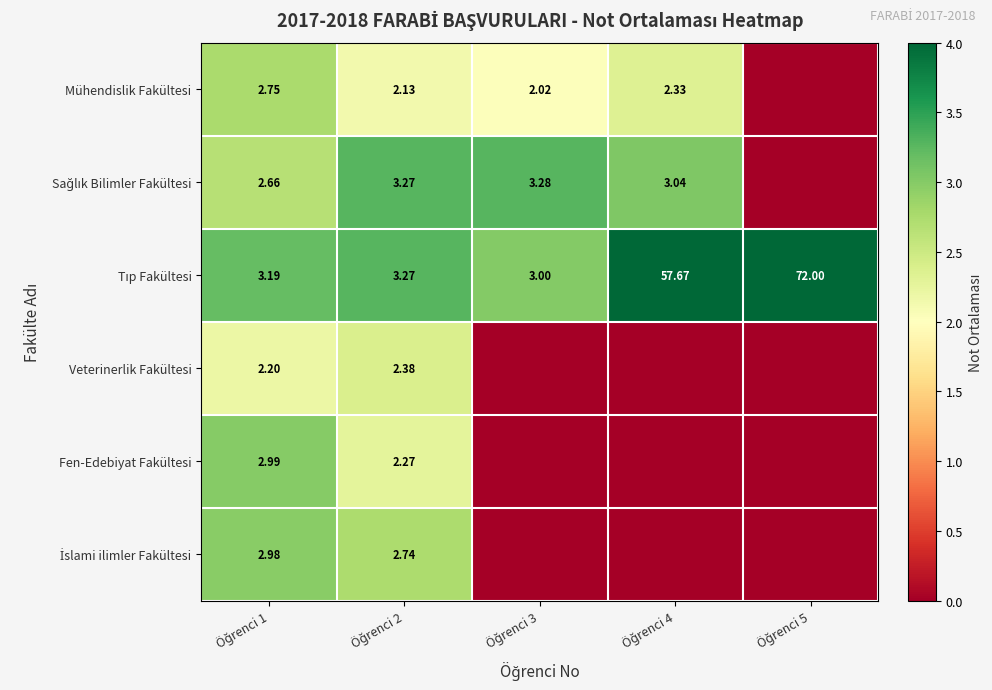

The Mühendislik Fakültesi series shows -1.5 at Öğrenci 5. True or false?

False